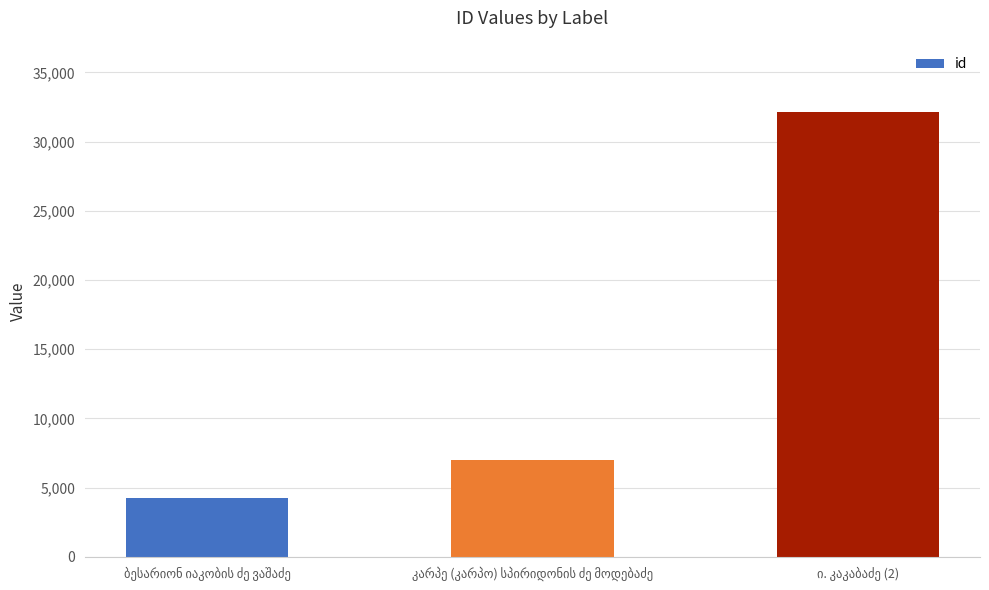

What is the minimum value shown in the chart?

4272